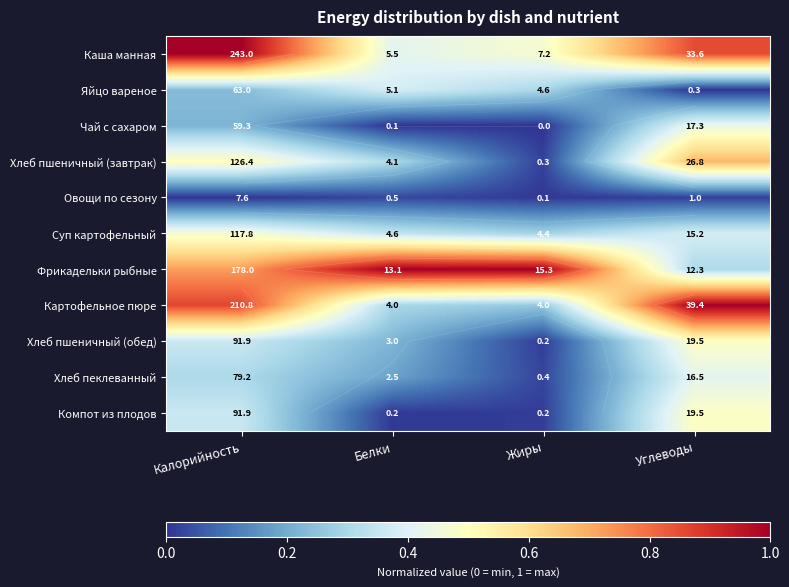

Which label corresponds to the largest value in the chart?

Калорийность